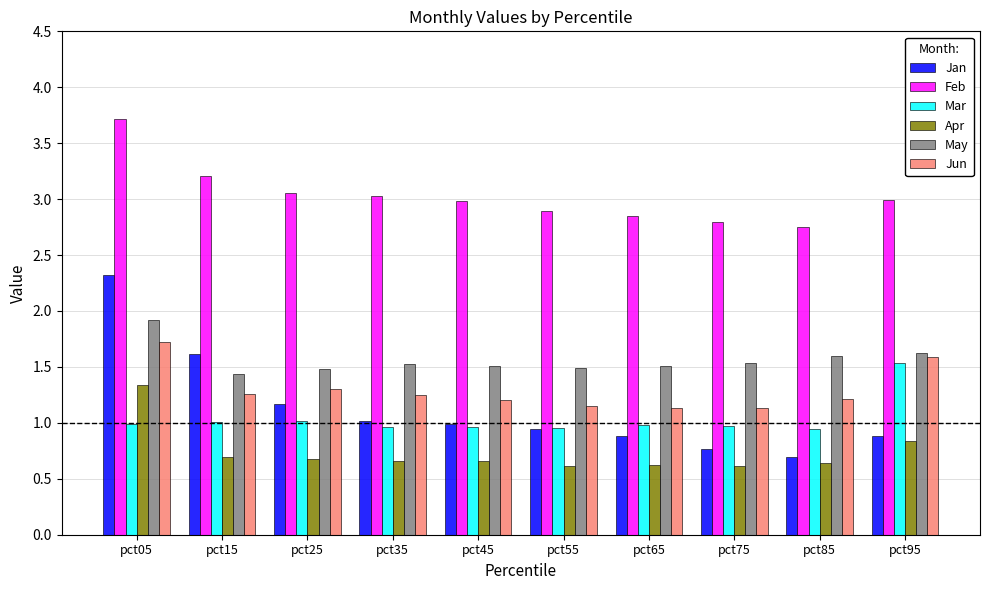

How many categories are shown in the chart?

10